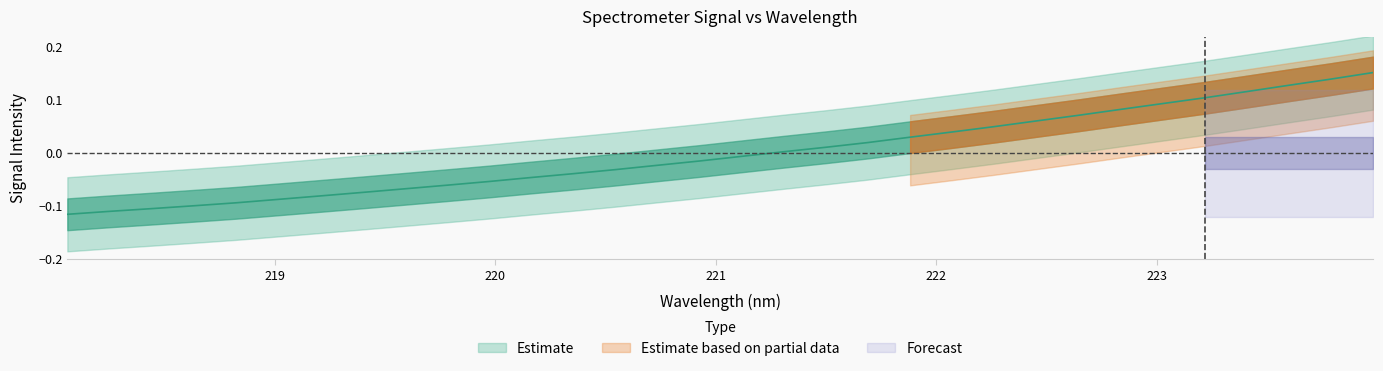

What is the change in value from 218.8244 to 223.9802?

+0.2